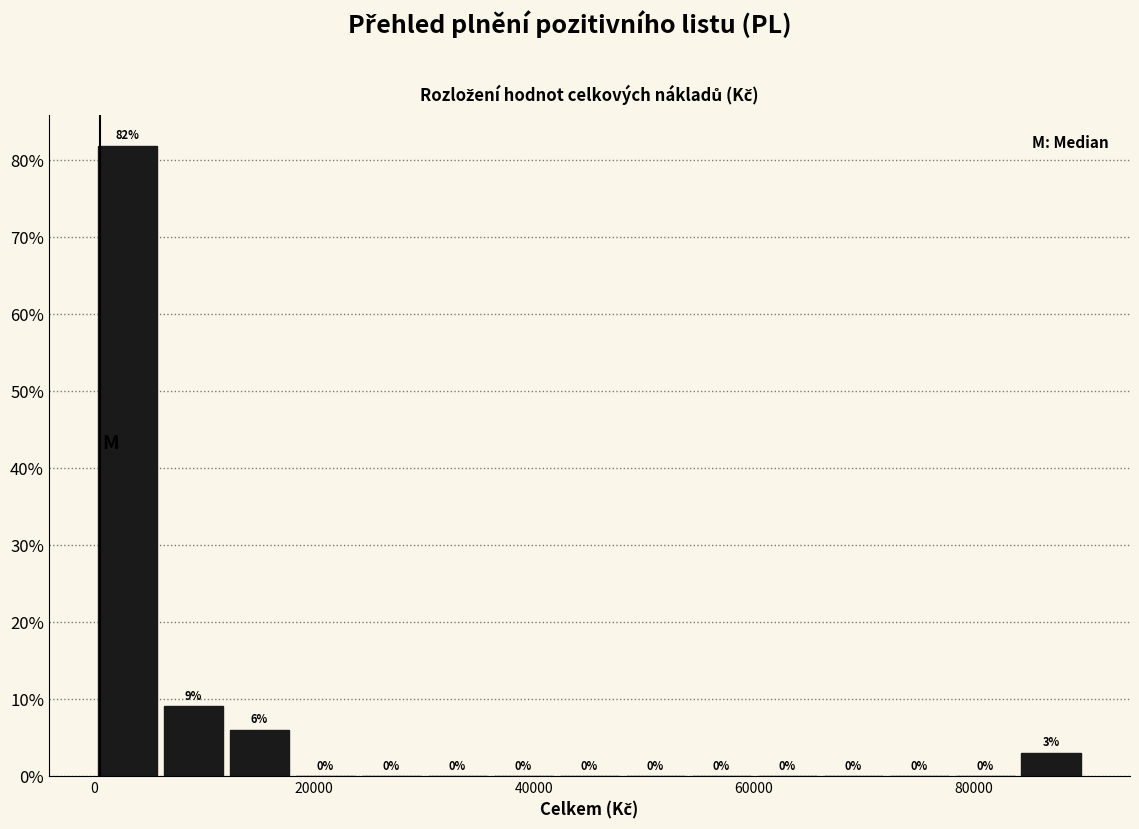

Read against the x-axis, roughly where is the centre of the tallest bar?

4000